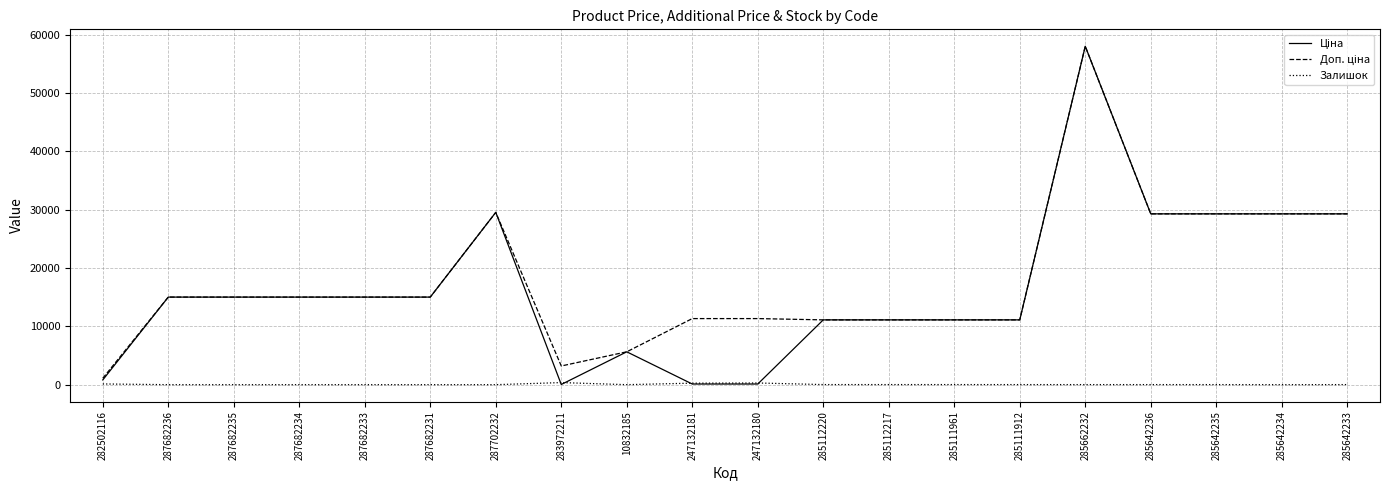

At which category does the chart reach its peak across all series?

285662232